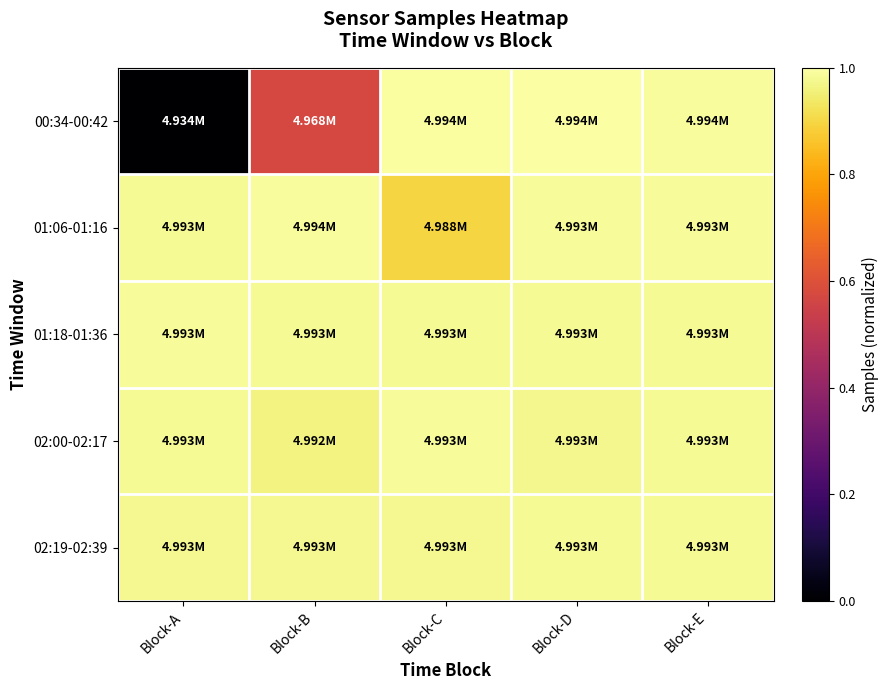

Which category has the lowest value across all series?

Block-A